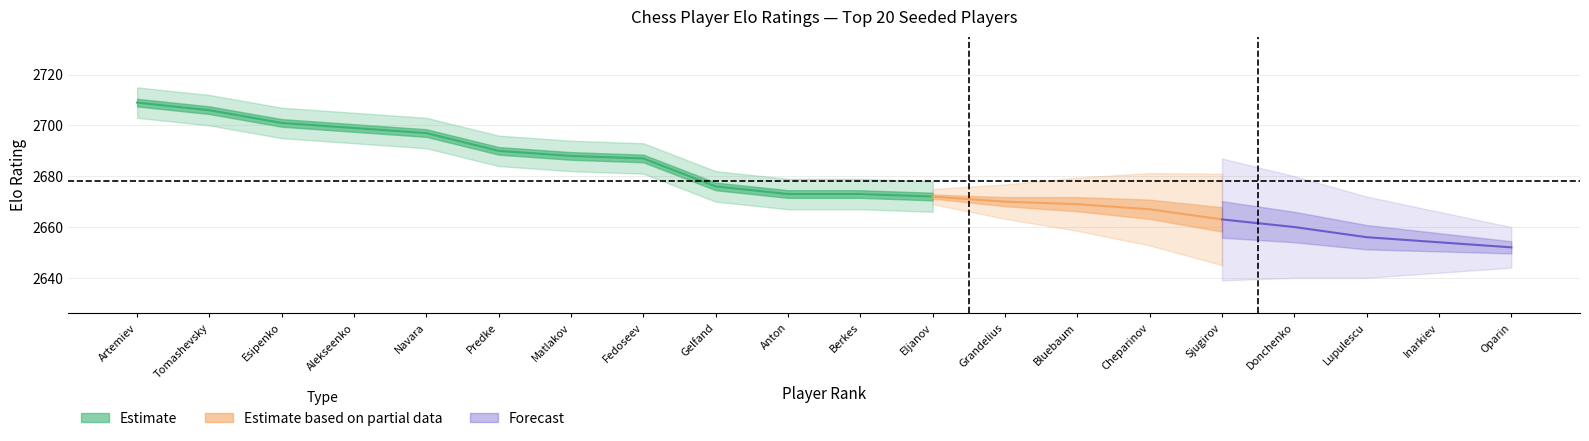

Between Tomashevsky and Eljanov, which series saw the biggest shift?

Elo